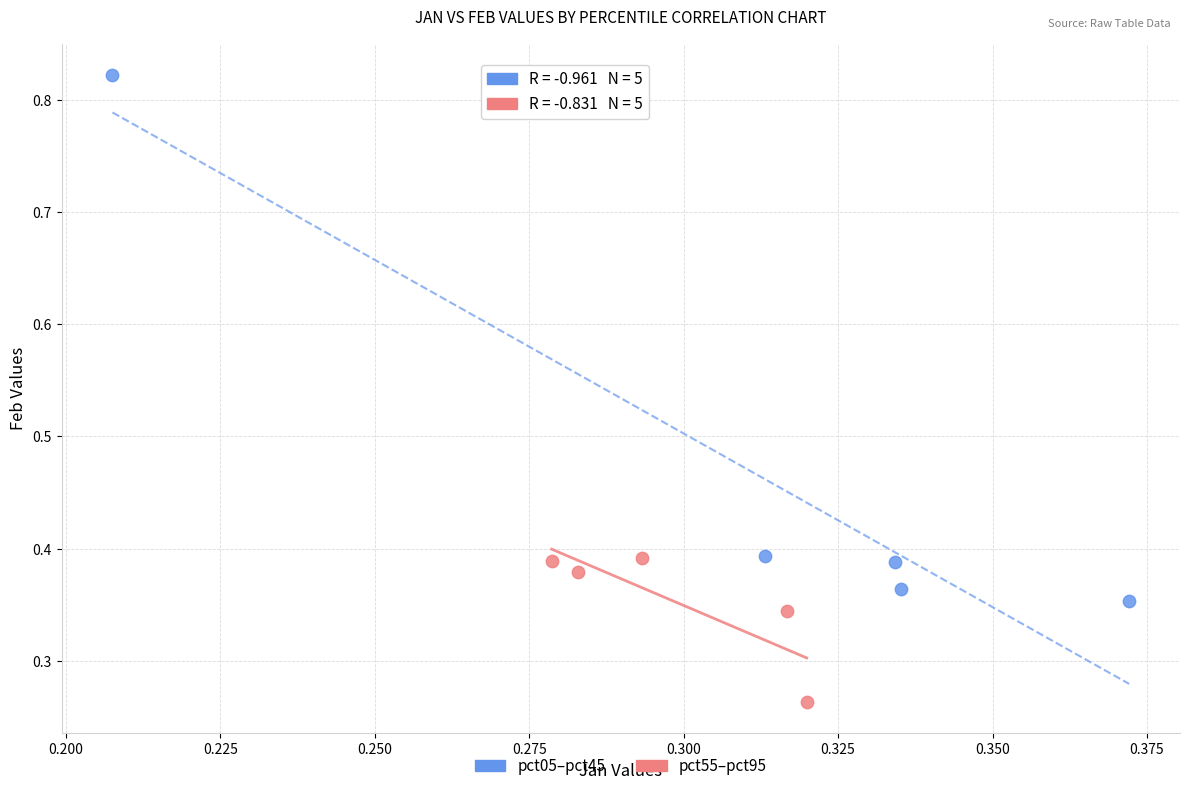

Which series reaches the maximum Y coordinate?

pct05–pct45